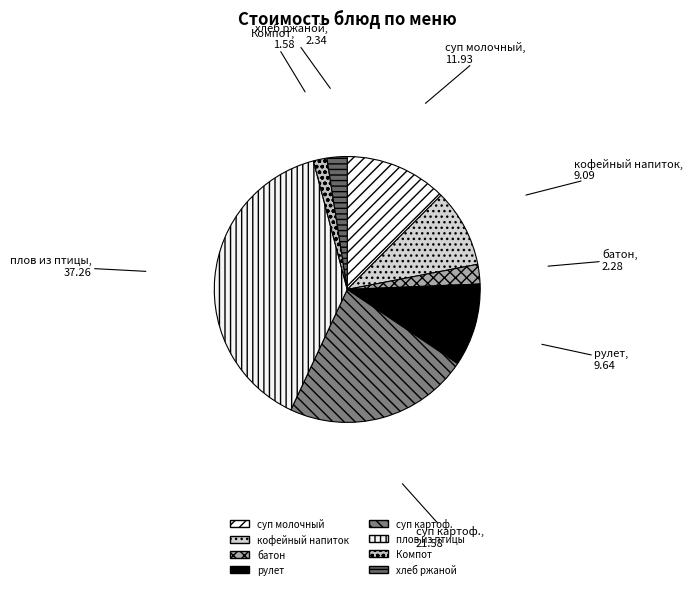

Approximately how many times larger is the value at суп молочный compared to суп картоф.?

0.6